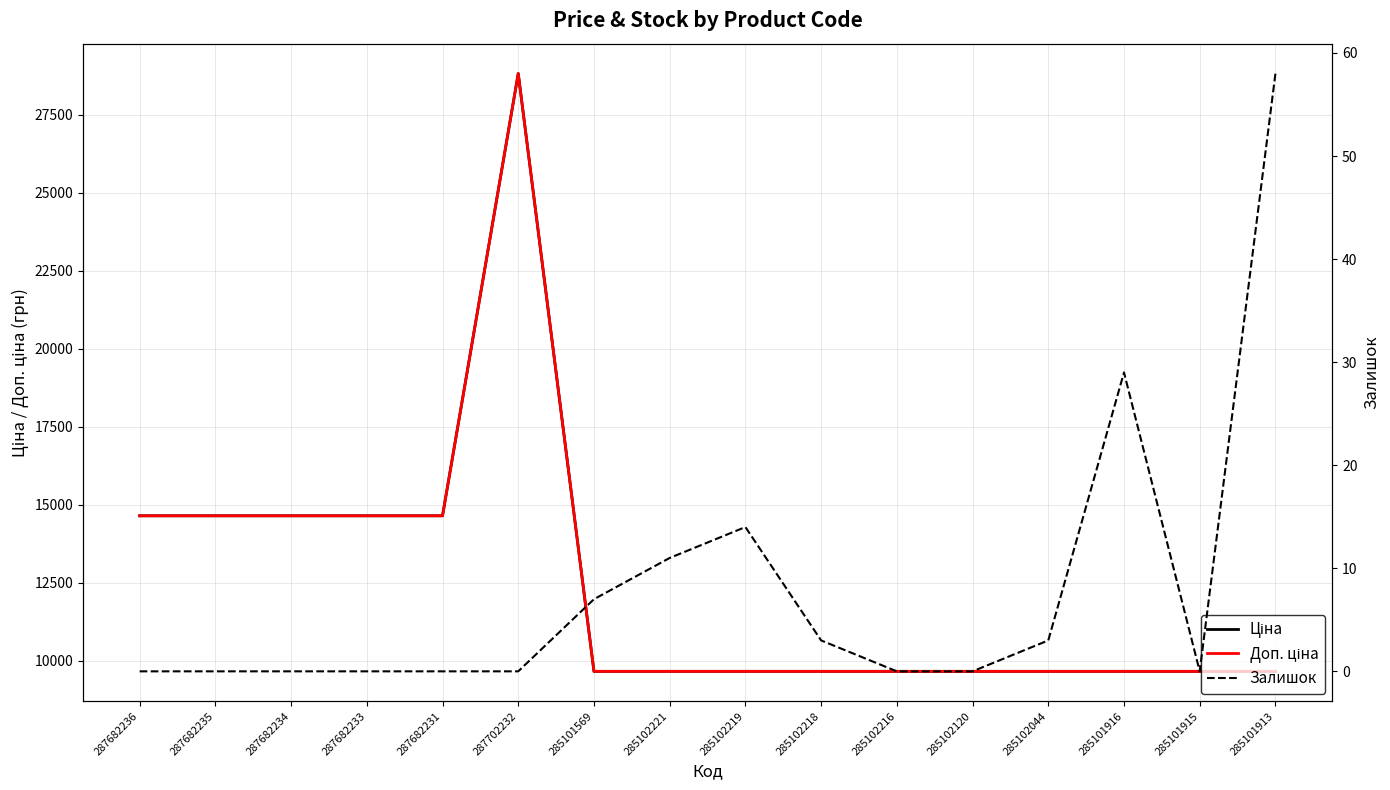

Reading right to left, transcribe all the data shown in this chart.

Ціна: 9664.7	9664.7	9664.7	9664.7	9664.7	9664.7	9664.7	9664.7	9664.7	9664.7	28821.8	14649.6	14649.6	14649.6	14649.6	14649.6
Доп. ціна: 9664.7	9664.7	9664.7	9664.7	9664.7	9664.7	9664.7	9664.7	9664.7	9664.7	28821.8	14649.6	14649.6	14649.6	14649.6	14649.6
Залишок: 58.0	0.0	29.0	3.0	0.0	0.0	3.0	14.0	11.0	7.0	0.0	0.0	0.0	0.0	0.0	0.0